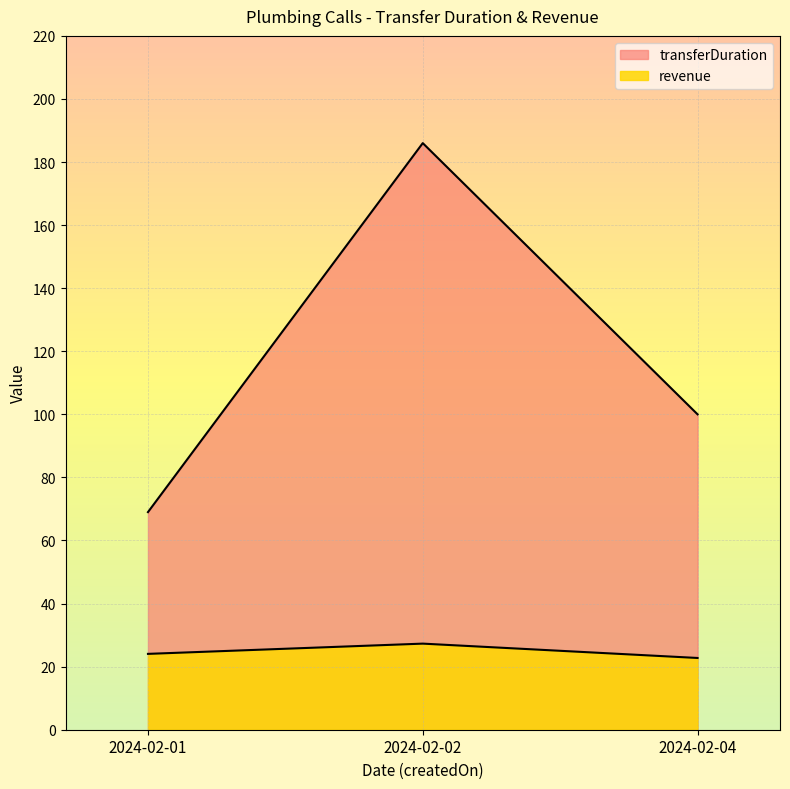

Is the value of revenue at 2024-02-02 greater than the value of transferDuration at 2024-02-01?

No